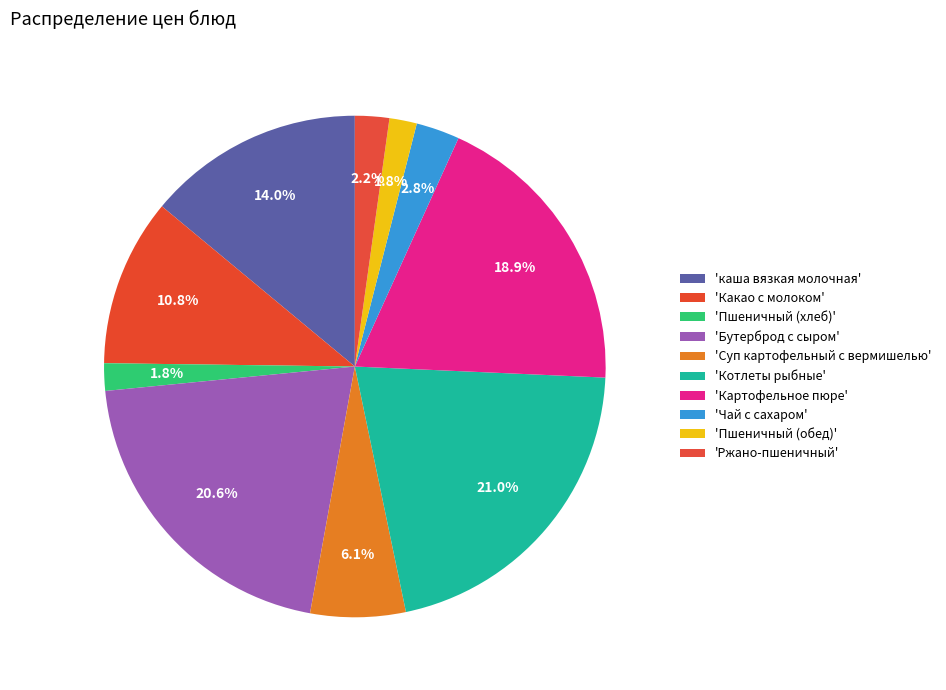

Rank the categories by value from highest to lowest.

Котлеты рыбные, Бутерброд с сыром, Картофельное пюре, каша вязкая молочная, Какао с молоком, Суп картофельный с вермишелью, Чай с сахаром, Ржано-пшеничный, Пшеничный (хлеб), Пшеничный (обед)